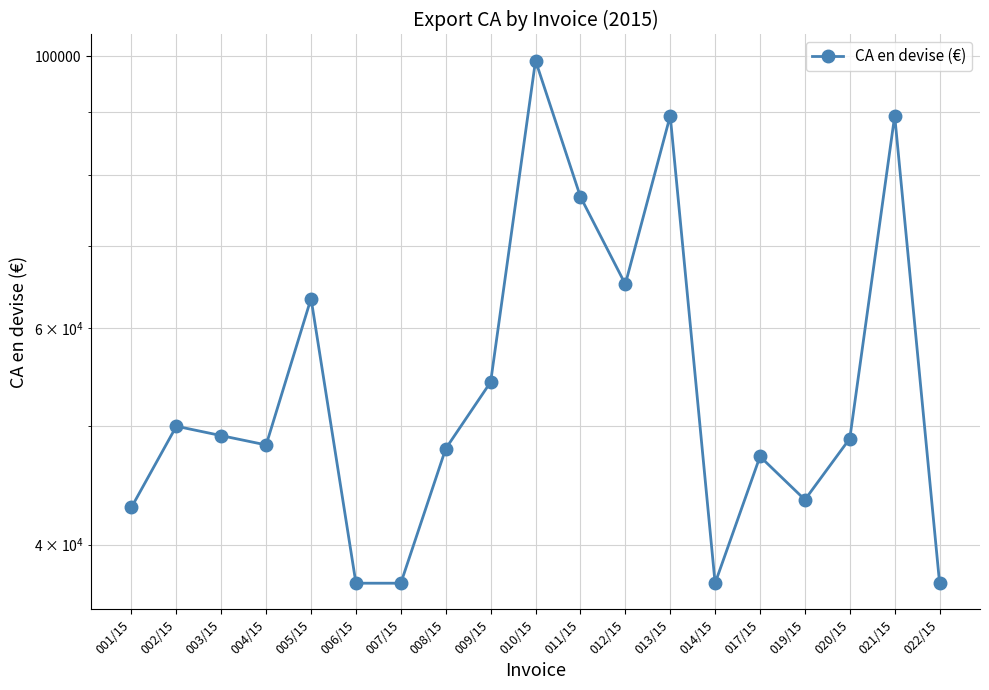

How many lines are shown in the chart?

1